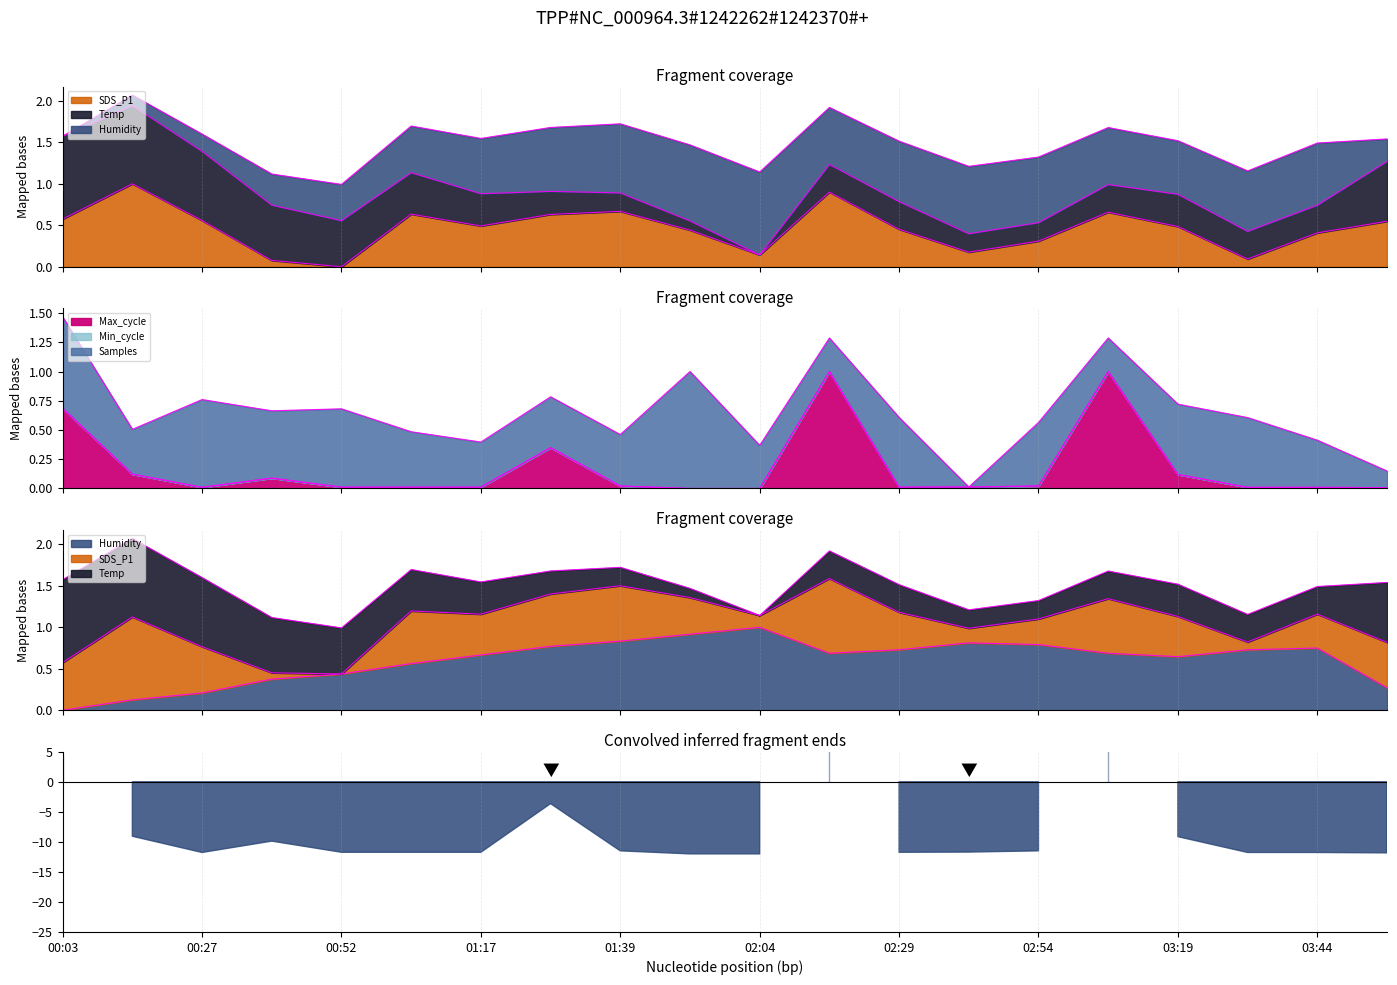

Is it true that Temp equals 0.4 at 00:39?

True